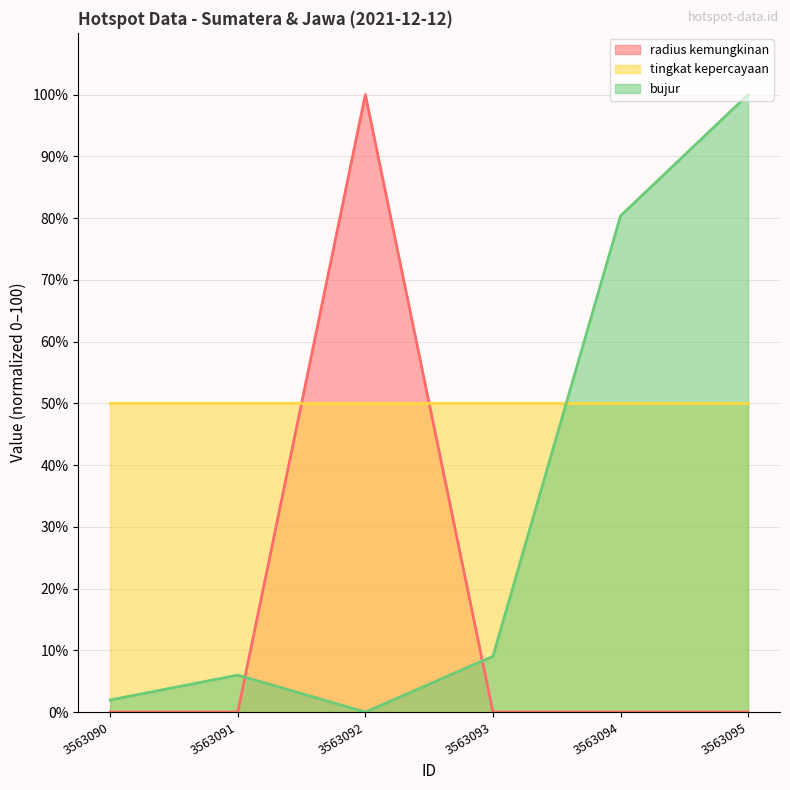

Which label corresponds to the largest value in the chart?

3563092